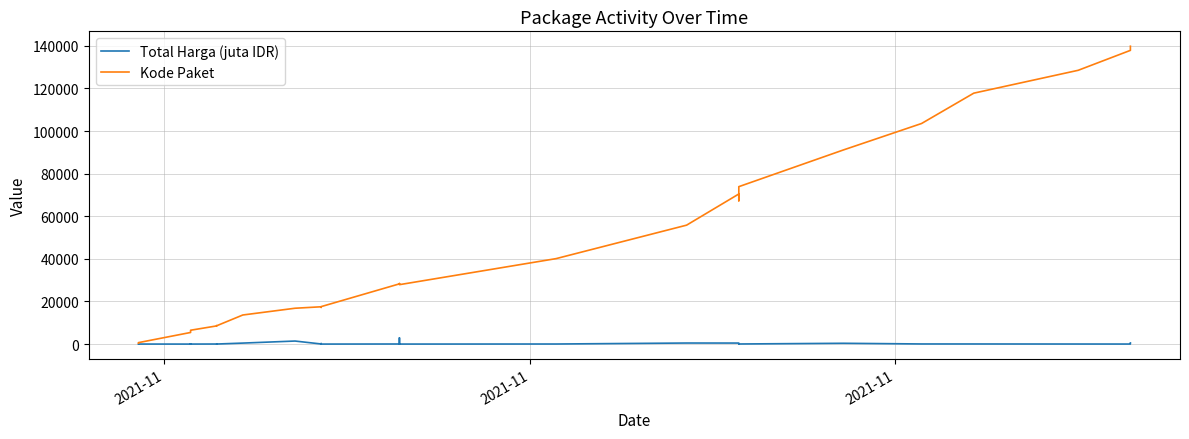

What is the maximum value for Kode Paket?

139817.0